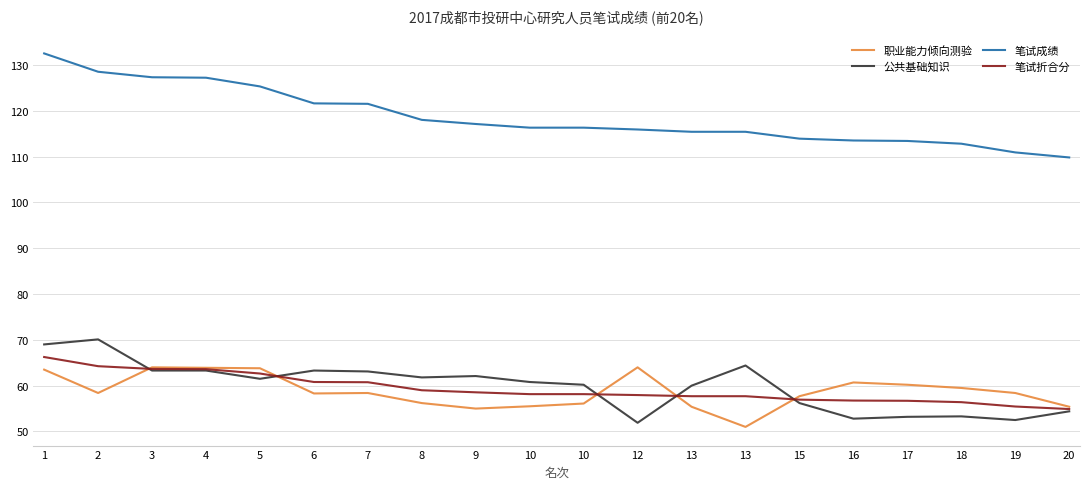

Which series has the widest spread of values?

笔试成绩